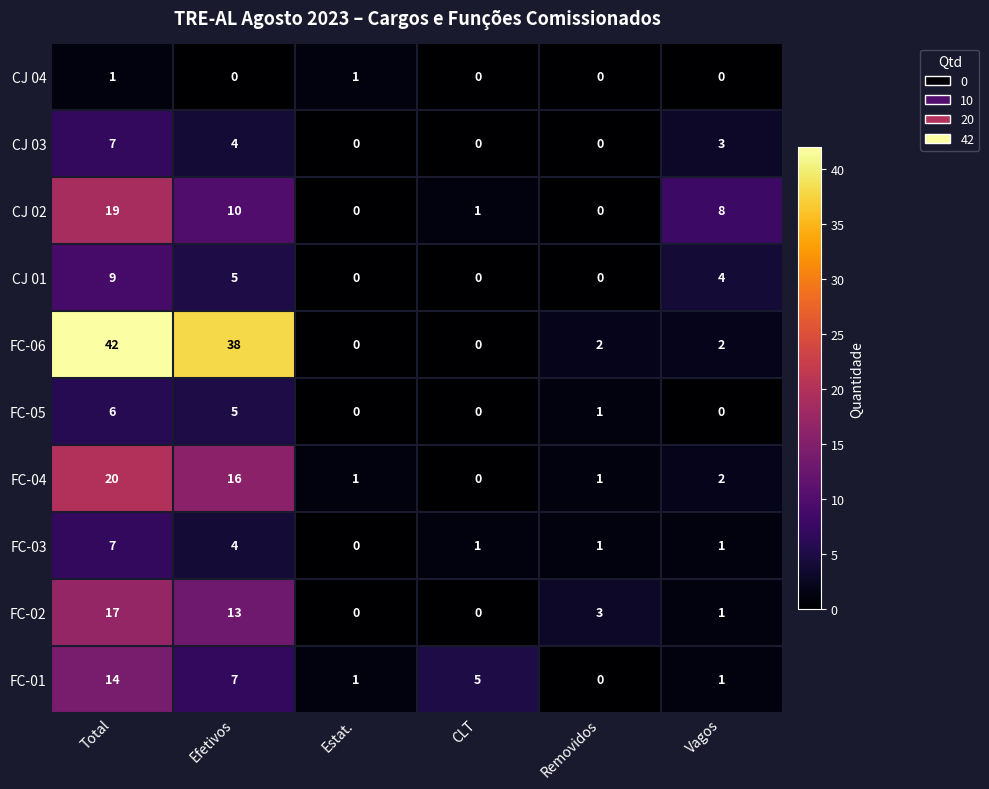

Is the value of CJ 04 at Vagos greater than the value of FC-03 at Efetivos?

No